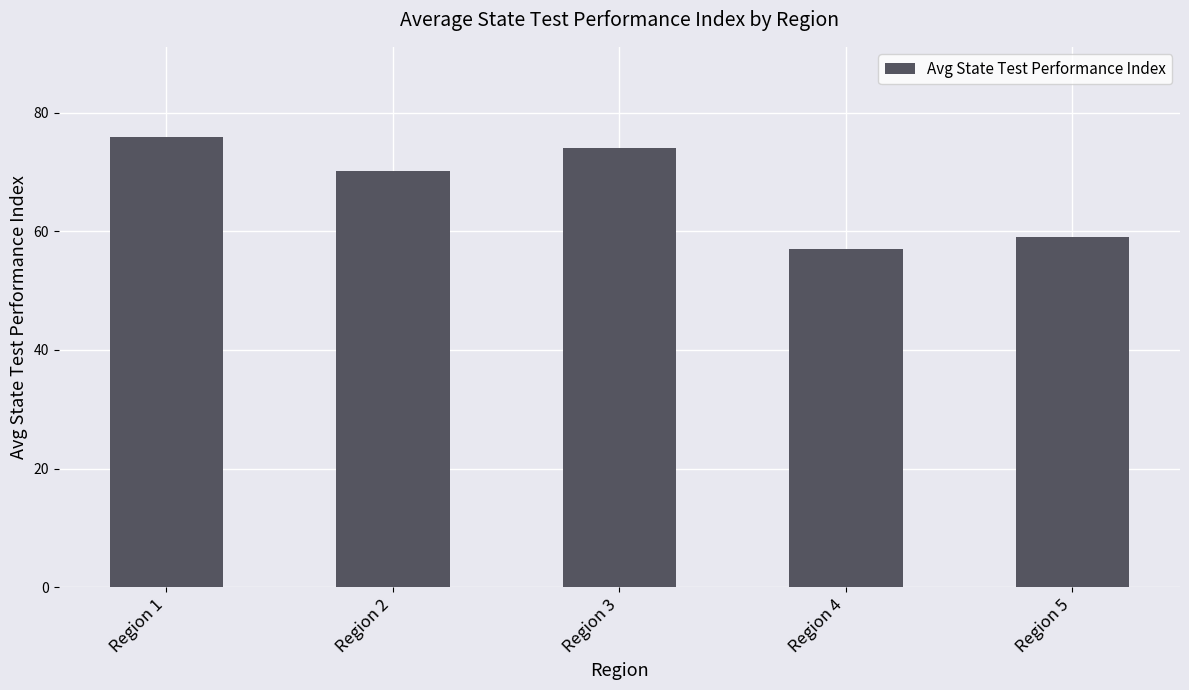

At which category does the chart reach its minimum across all series?

Region 4